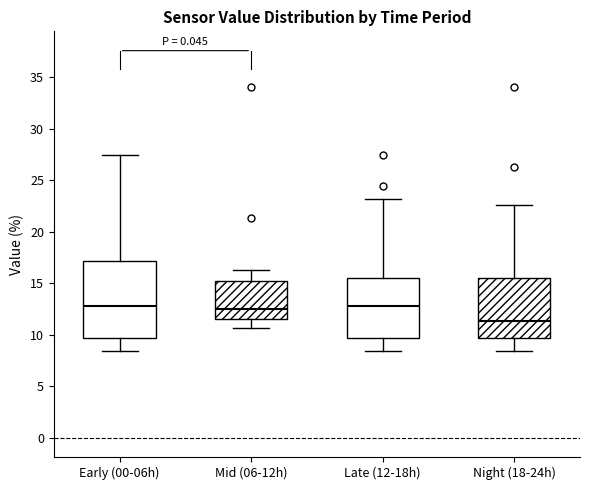

Which box is the tallest, from its lower edge to its upper edge?

Early (00-06h)